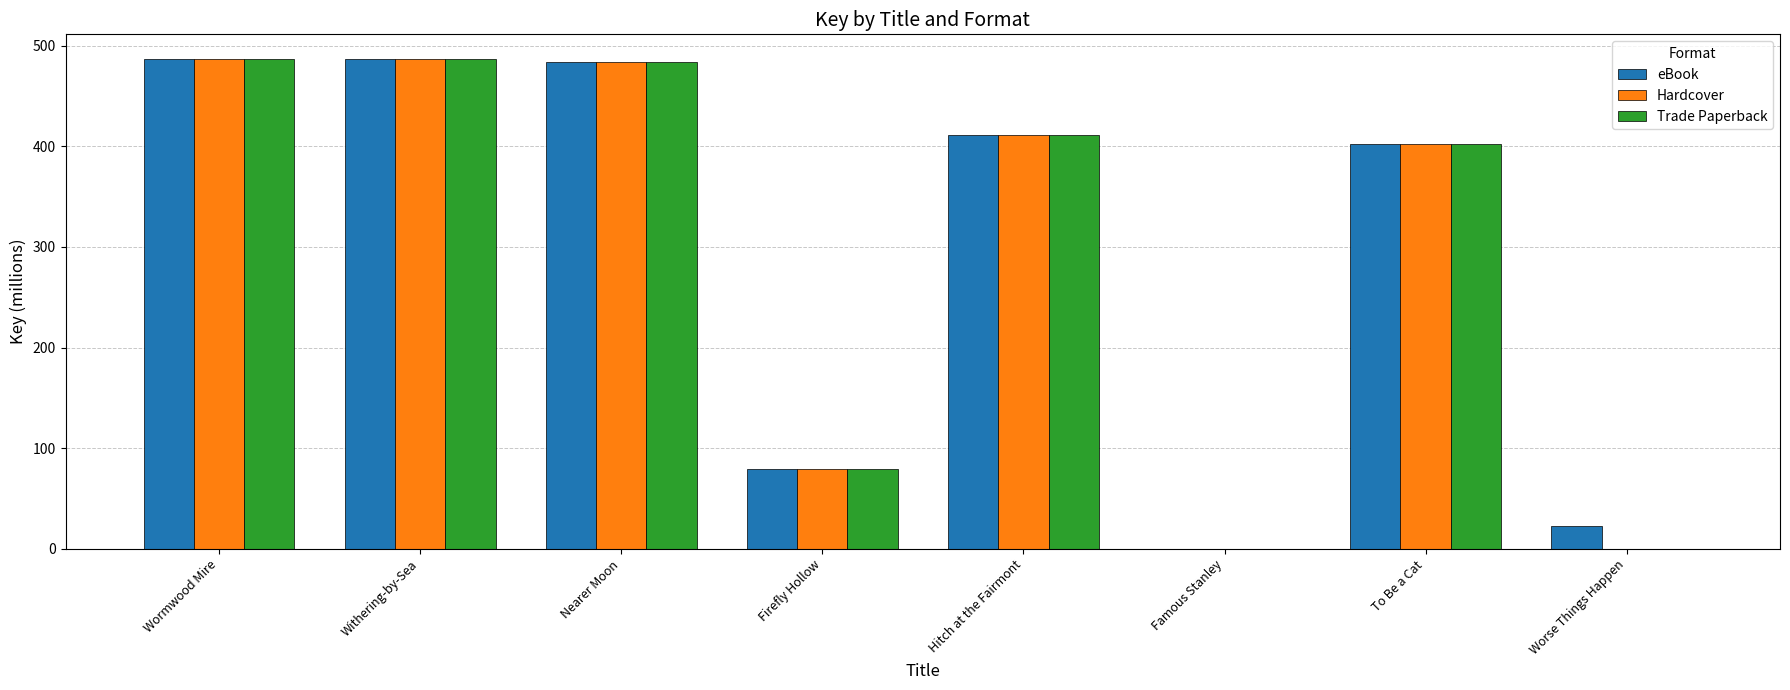

What is the sum of the eBook values at To Be a Cat and Hitch at the Fairmont?

814.1